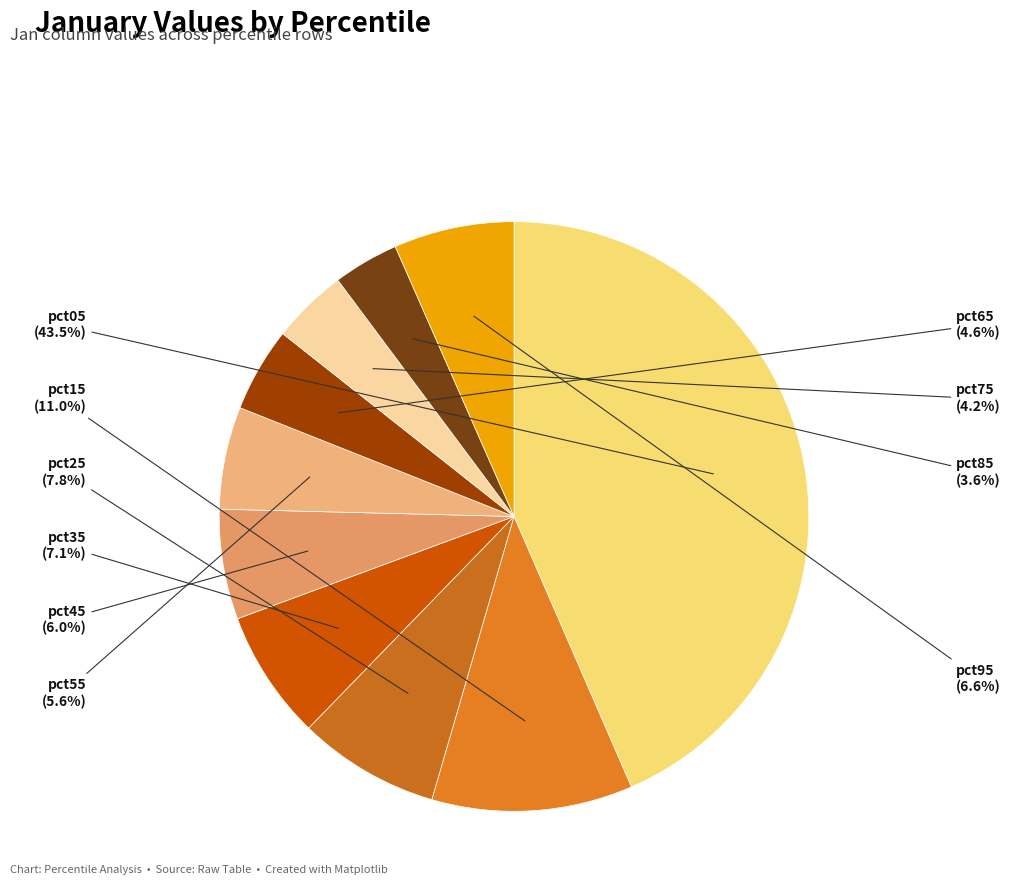

True or false: pct75 accounts for 4% of the total.

True